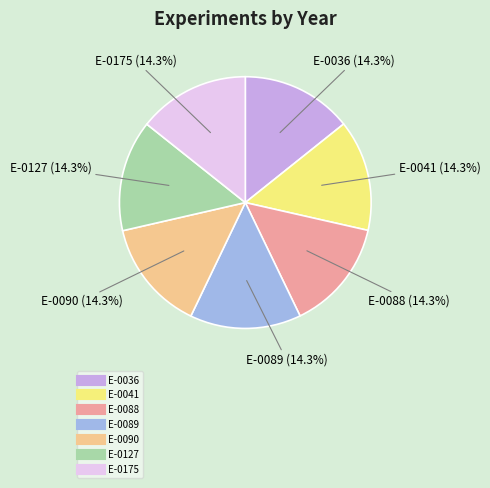

What is the ratio of the value at E-0088 to the value at E-0175?

1.0